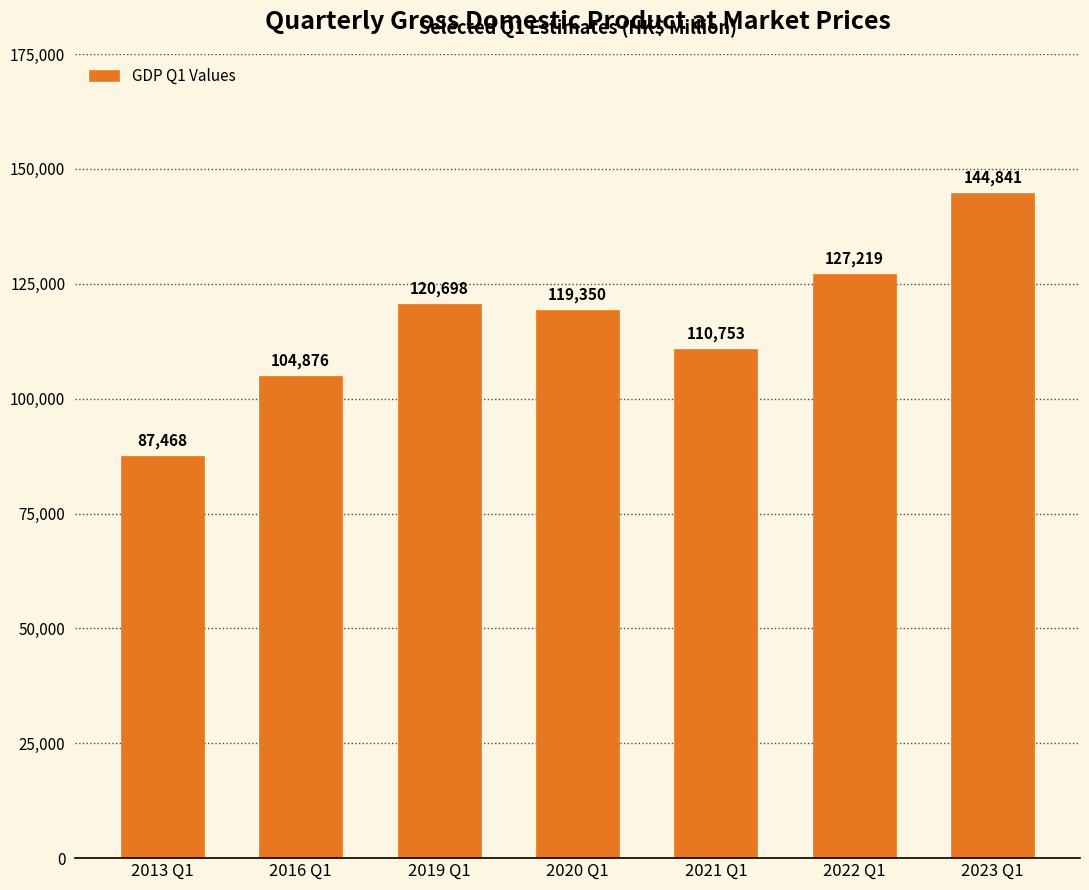

What is the change in value from 2016 Q1 to 2023 Q1?

+39965